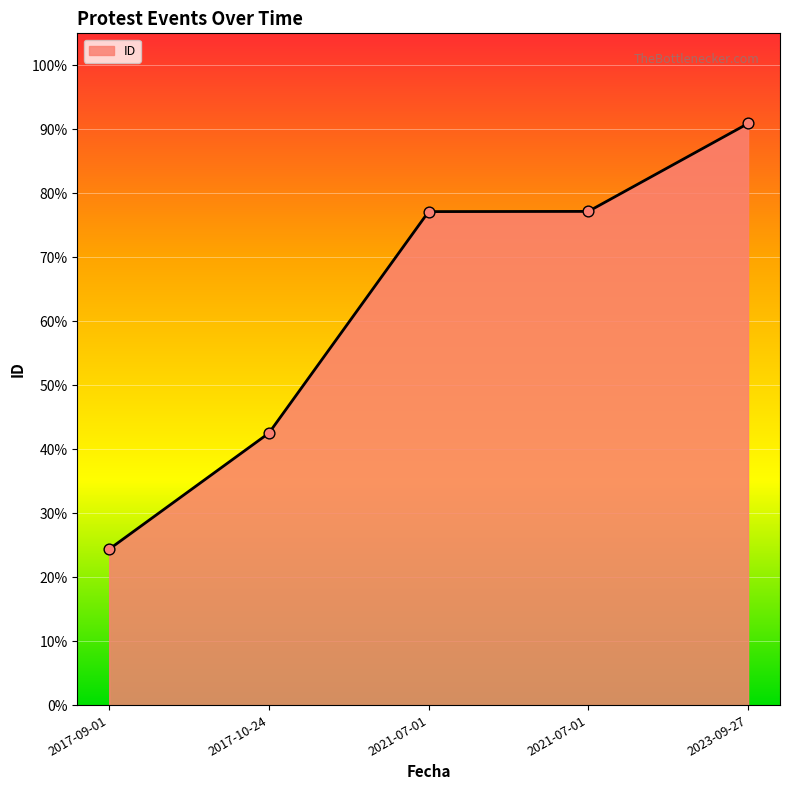

Which has a higher value, 2021-07-01 or 2017-09-01?

2021-07-01